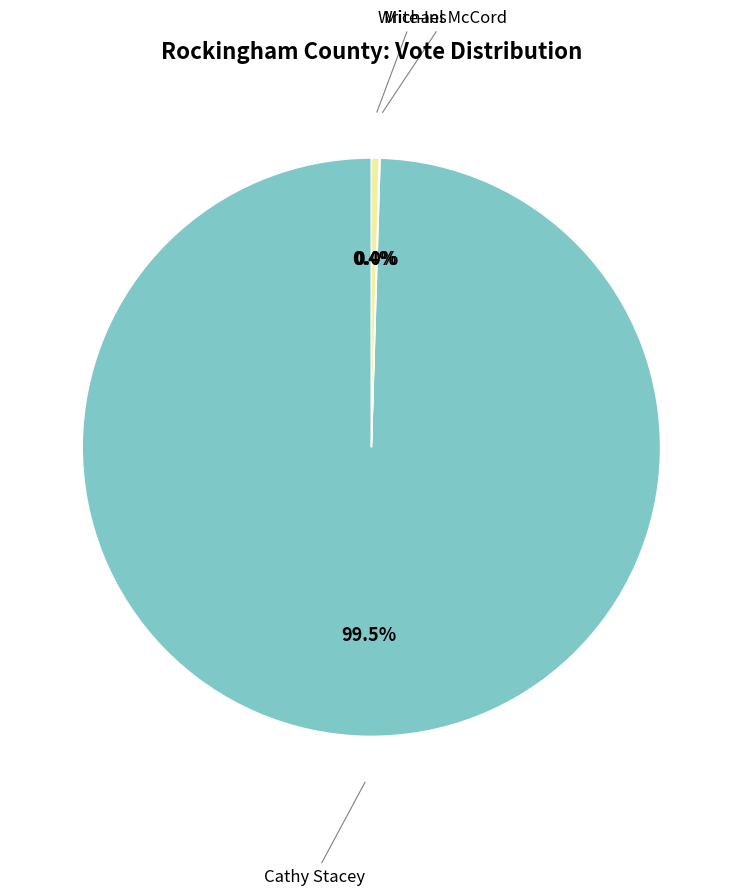

Which slice is the smallest?

Michael McCord